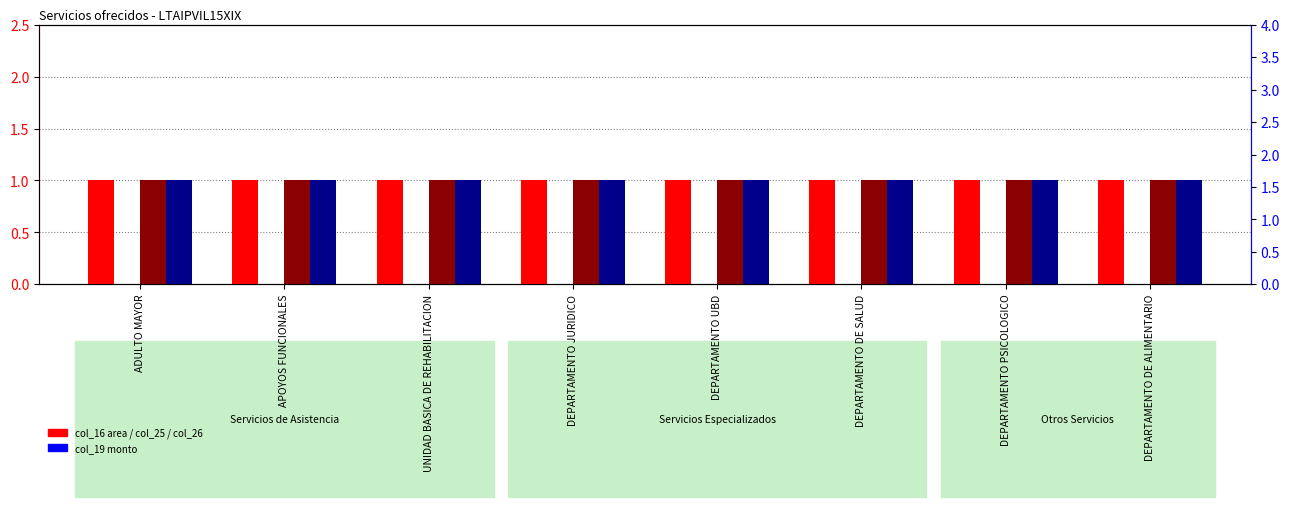

How many bars are there in each group?

4